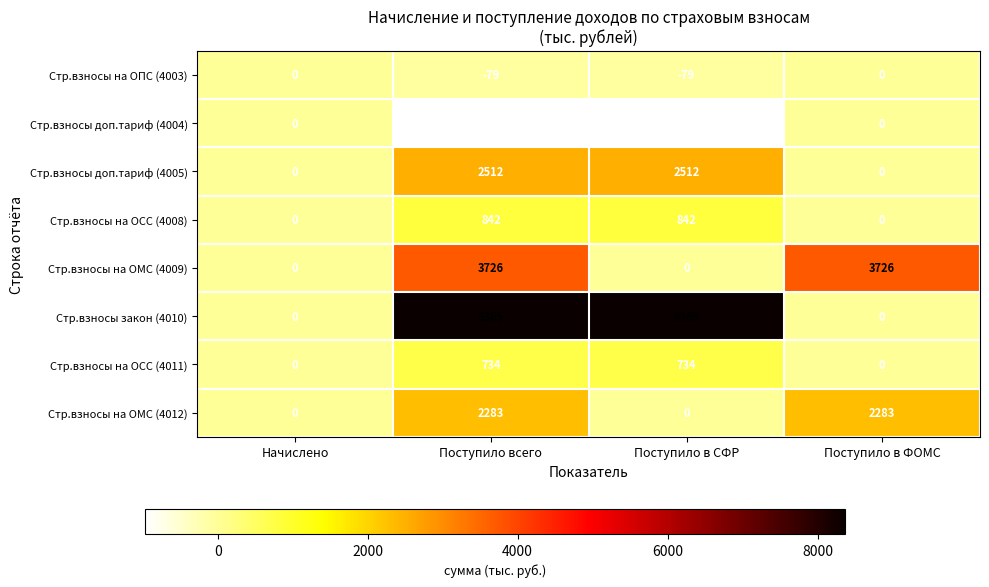

At Поступило всего, list the series in order from smallest to largest.

Стр.взносы доп.тариф (4004), Стр.взносы на ОПС (4003), Стр.взносы на ОСС (4011), Стр.взносы на ОСС (4008), Стр.взносы на ОМС (4012), Стр.взносы доп.тариф (4005), Стр.взносы на ОМС (4009), Стр.взносы закон (4010)